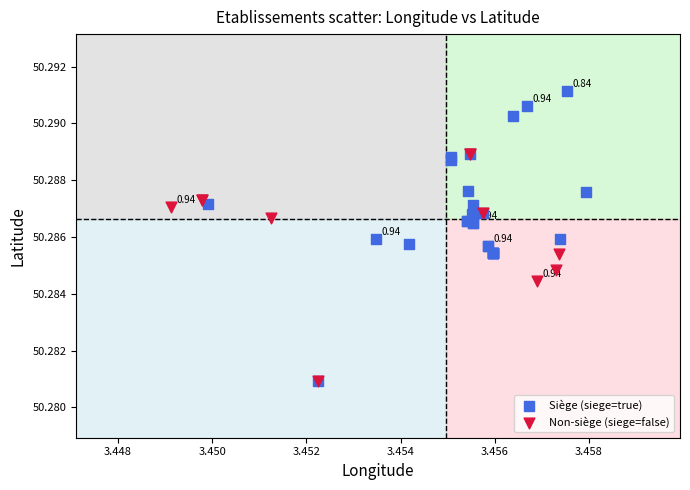

Which series contains the highest Y value?

Siège (siege=true)